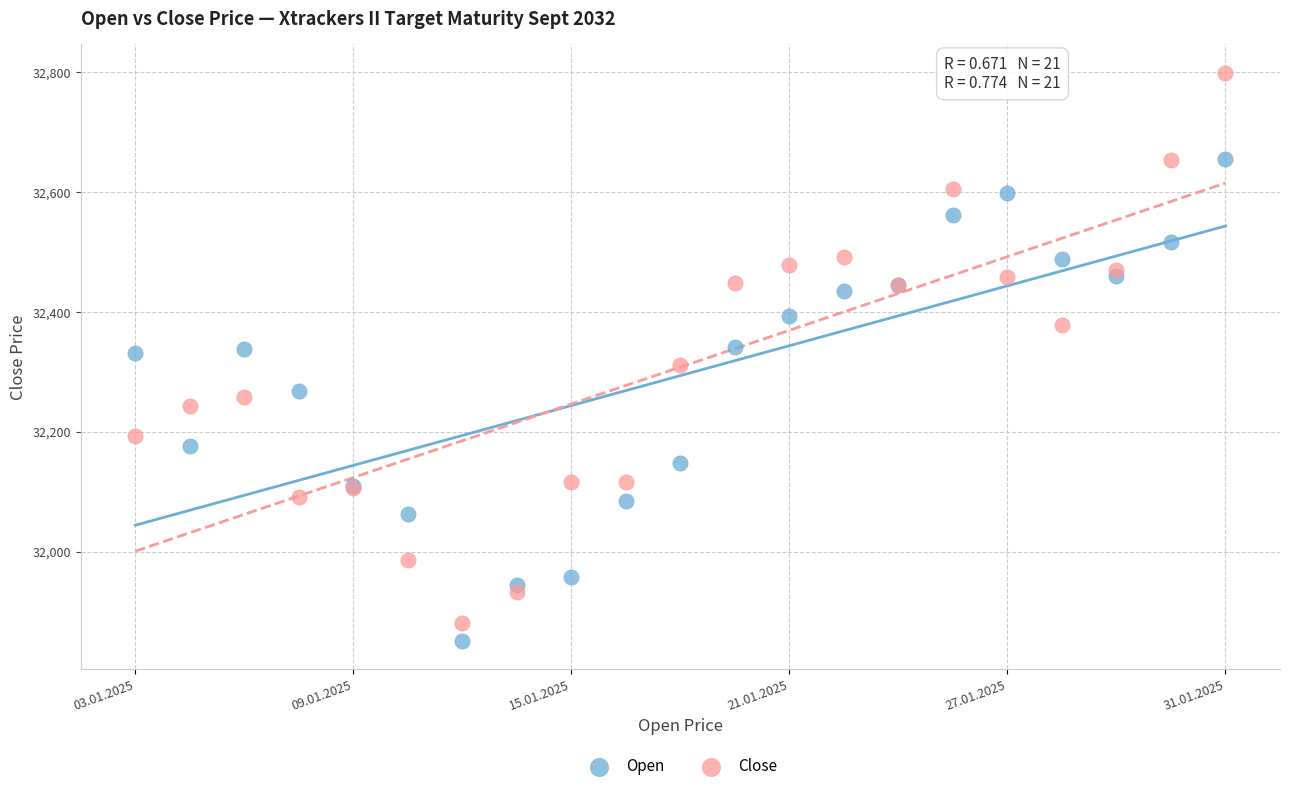

Which series contains the highest Y value?

Close